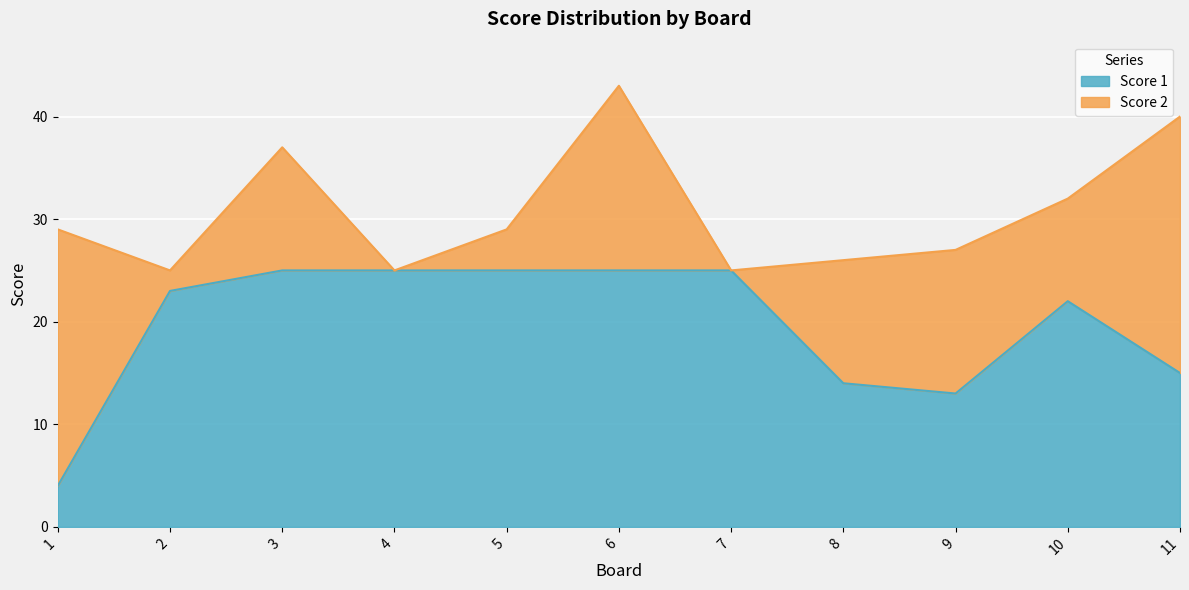

Where is the first local maximum?

10